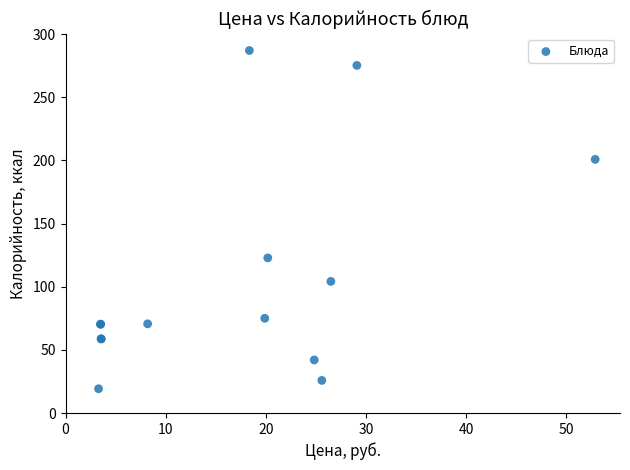

What Y value in the scatter plot is closest to 153?

122.8